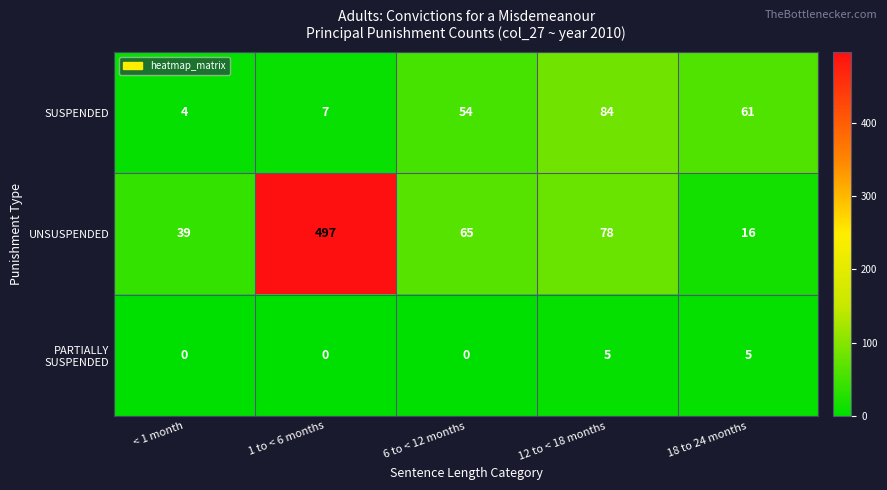

Where is SUSPENDED nearest to the value 44?

6 to < 12 months